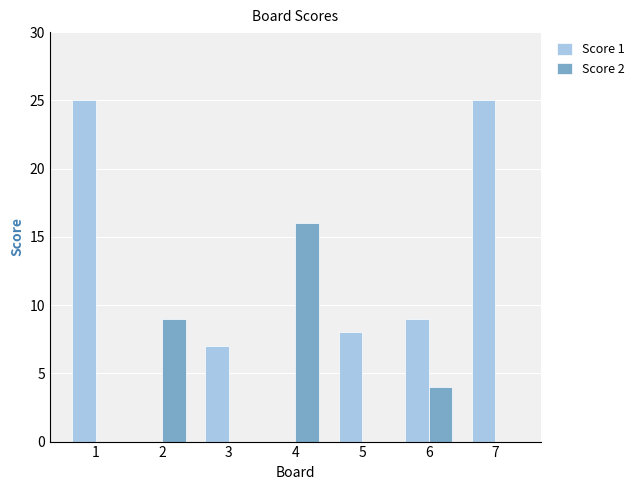

Which series has the largest total across all categories?

Score 1